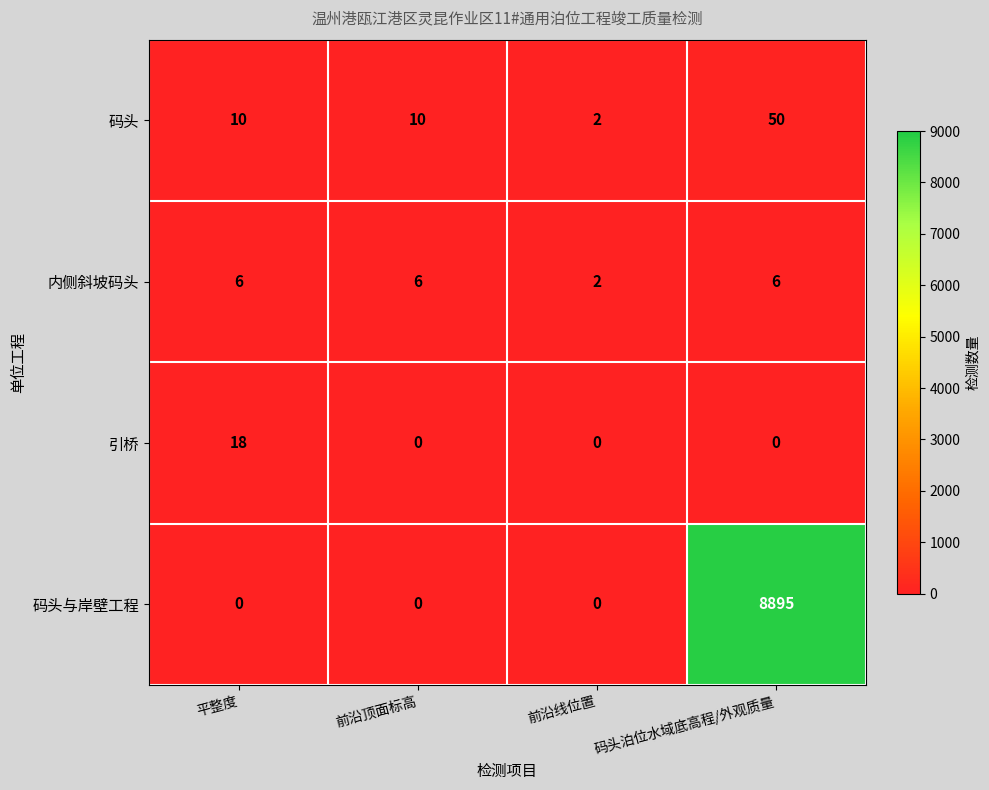

Which series has the largest range (max minus min)?

码头与岸壁工程